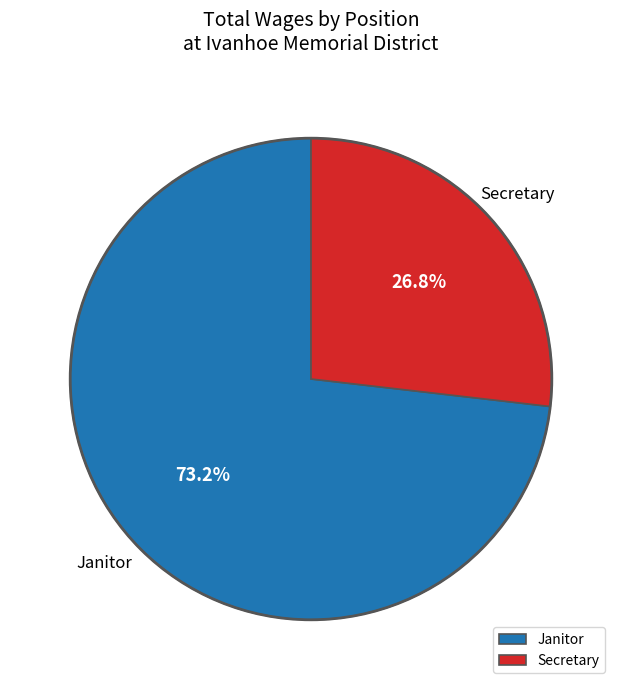

To the nearest percent, what portion does Janitor represent?

73%